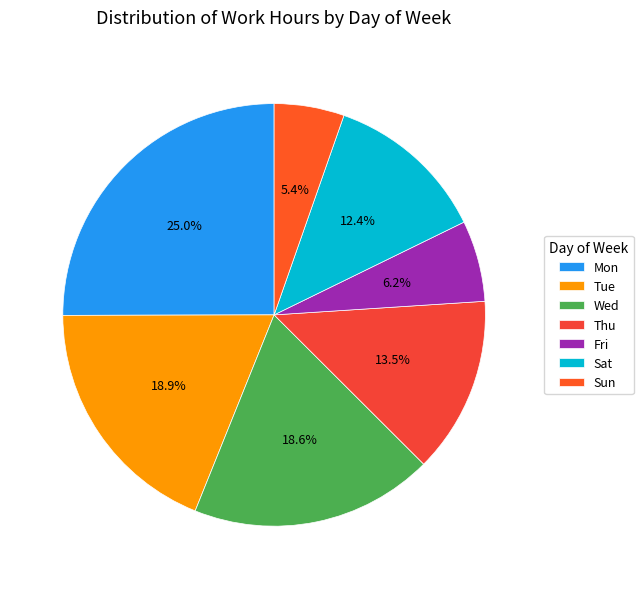

What is the ratio of the value at Sun to the value at Mon?

0.2